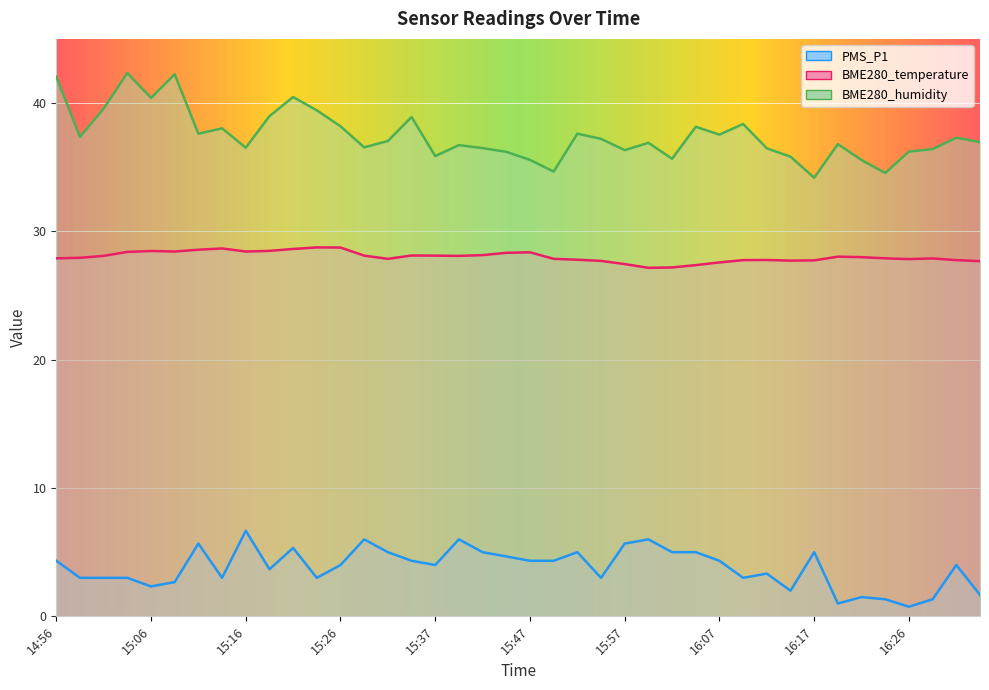

The value of BME280_temperature at 16:07 is 38.1. True or false?

False